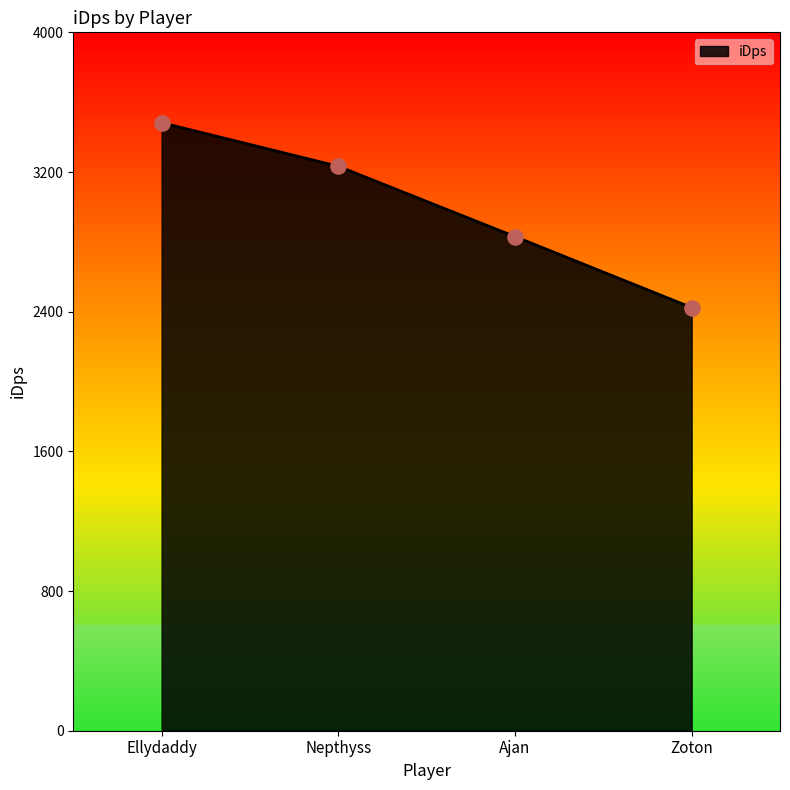

Between Ellydaddy and Zoton, which is larger?

Ellydaddy